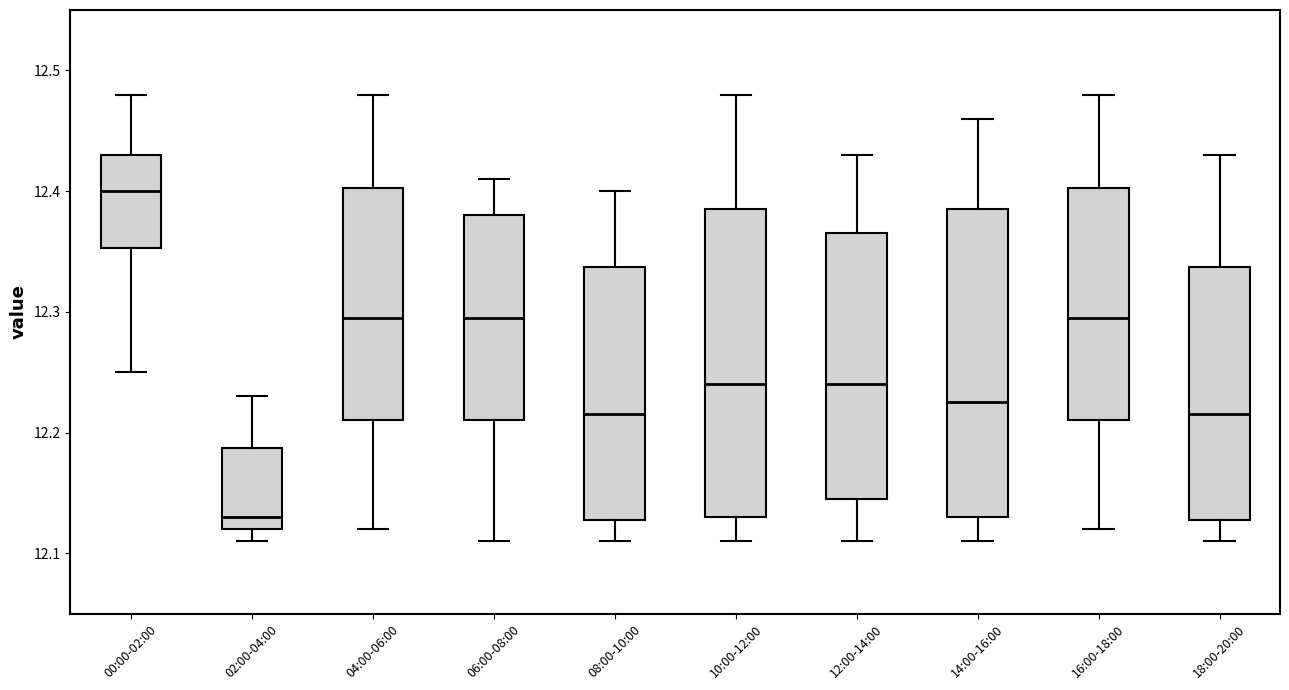

Reading left to right, read every box against the y-axis: the position of its median line, the range the box covers, and the ends of its whiskers. The values are not printed on the chart, so give them approximately, as read against the axis.

00:00-02:00: median 12.40, box 12.35 to 12.43, whiskers 12.25 to 12.48
02:00-04:00: median 12.13, box 12.12 to 12.19, whiskers 12.11 to 12.23
04:00-06:00: median 12.30, box 12.21 to 12.40, whiskers 12.12 to 12.48
06:00-08:00: median 12.30, box 12.21 to 12.38, whiskers 12.11 to 12.41
08:00-10:00: median 12.22, box 12.13 to 12.34, whiskers 12.11 to 12.40
10:00-12:00: median 12.24, box 12.13 to 12.39, whiskers 12.11 to 12.48
12:00-14:00: median 12.24, box 12.15 to 12.37, whiskers 12.11 to 12.43
14:00-16:00: median 12.23, box 12.13 to 12.39, whiskers 12.11 to 12.46
16:00-18:00: median 12.30, box 12.21 to 12.40, whiskers 12.12 to 12.48
18:00-20:00: median 12.22, box 12.13 to 12.34, whiskers 12.11 to 12.43